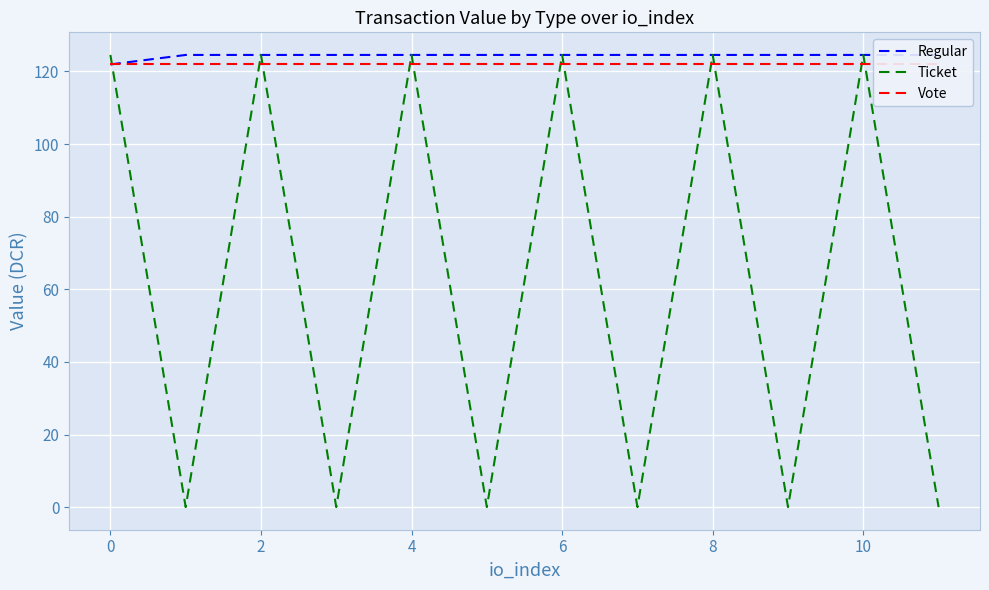

What is the maximum value for Ticket?

124.6